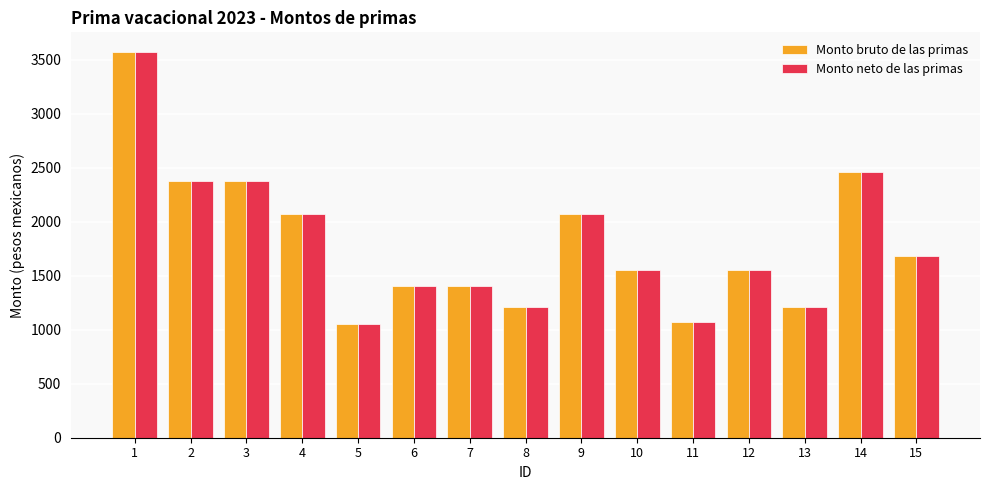

What is the sum of all Monto bruto de las primas values?

27091.8